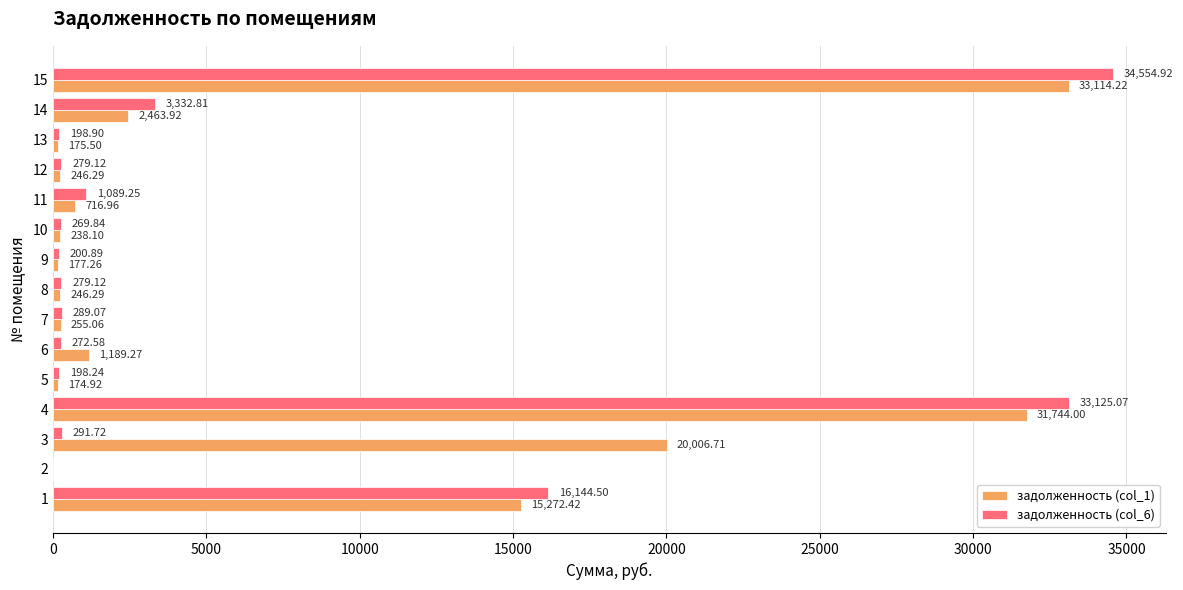

Between 8 and 13, which series saw the biggest shift?

задолженность (col_6)